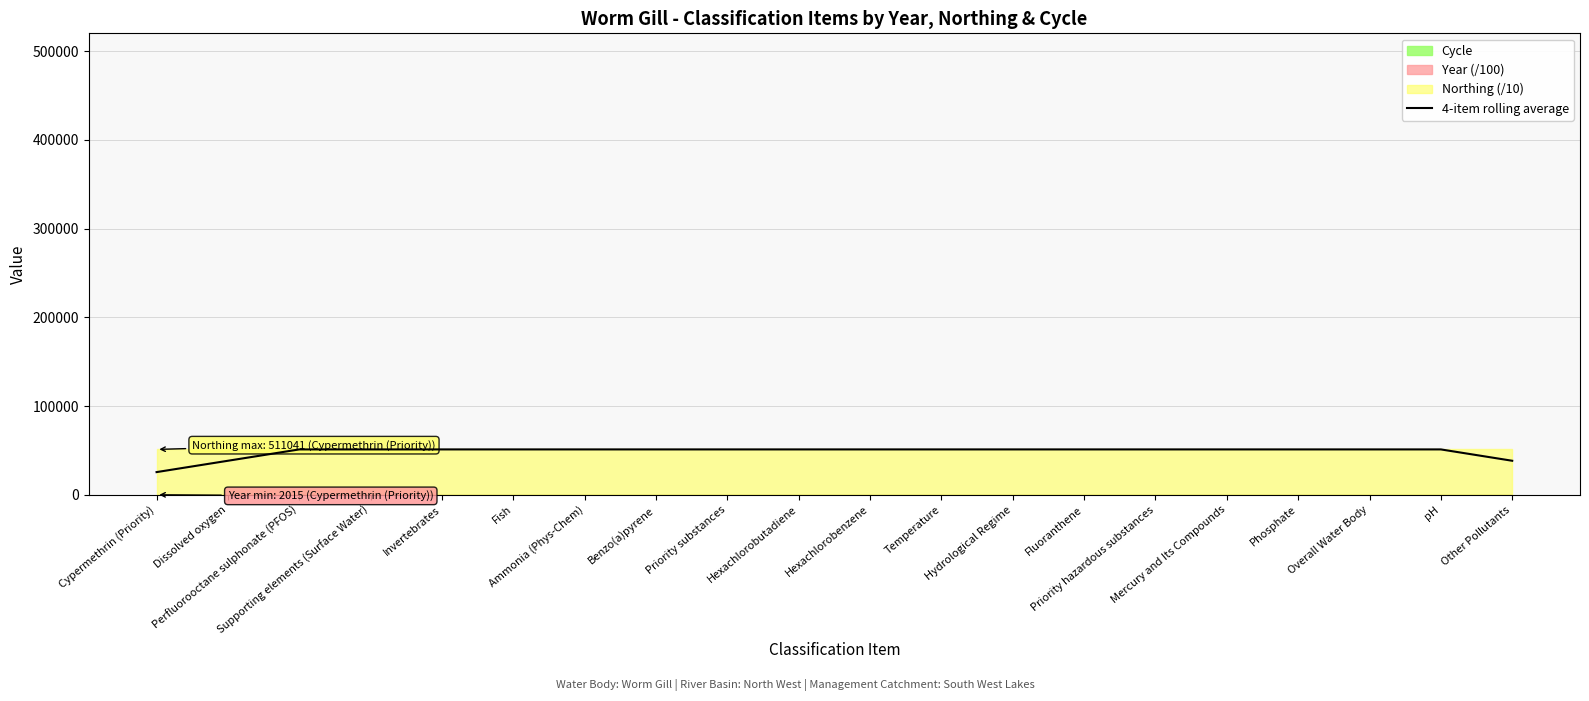

What is the value of the 4th point from the left?

51127.3